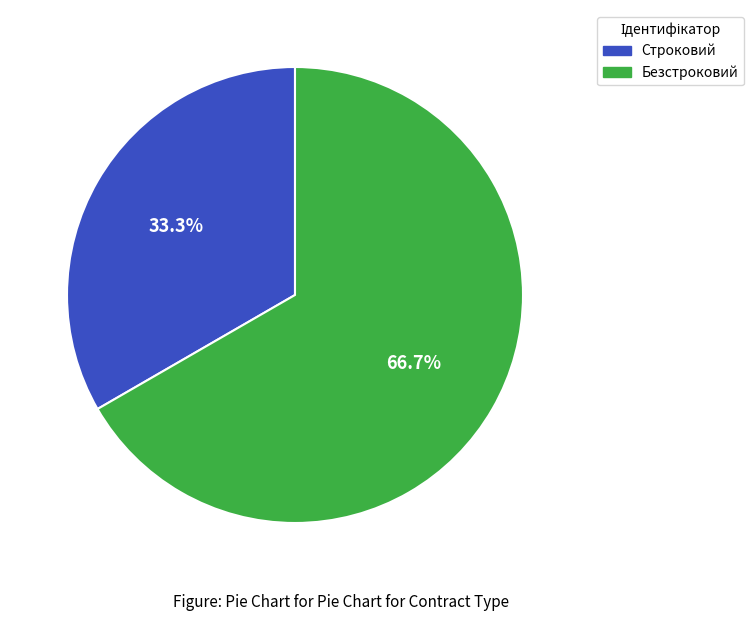

Which category has the smallest portion of the pie?

Строковий